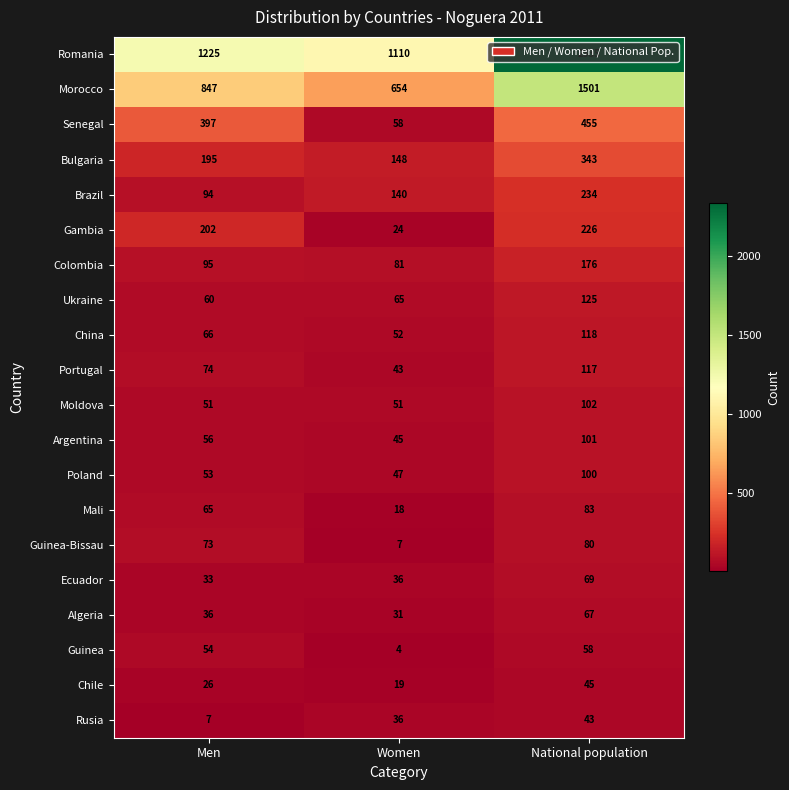

How many data points does each series have?

3